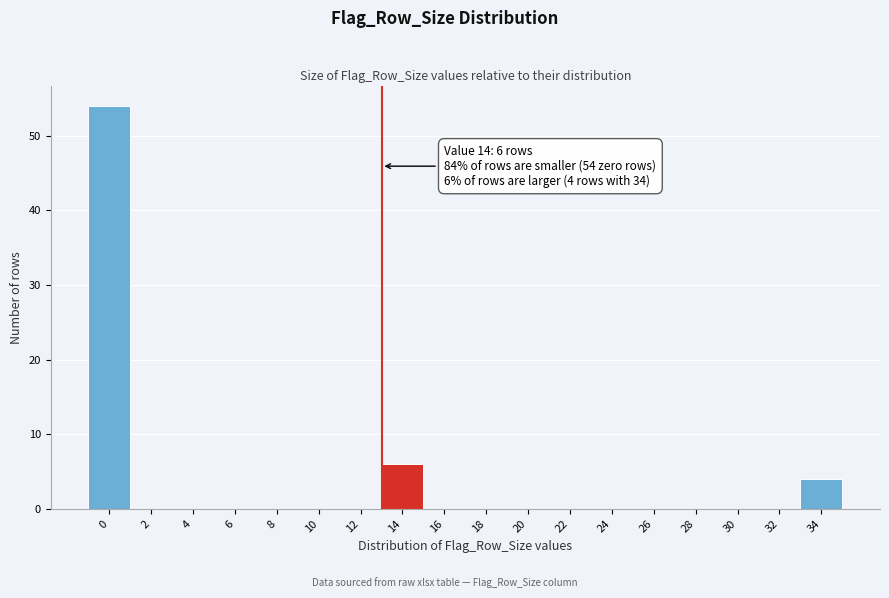

Reading left to right, what are all the values shown in this chart?

0=54	2=0	4=0	6=0	8=0	10=0	12=0	14=6	16=0	18=0	20=0	22=0	24=0	26=0	28=0	30=0	32=0	34=4